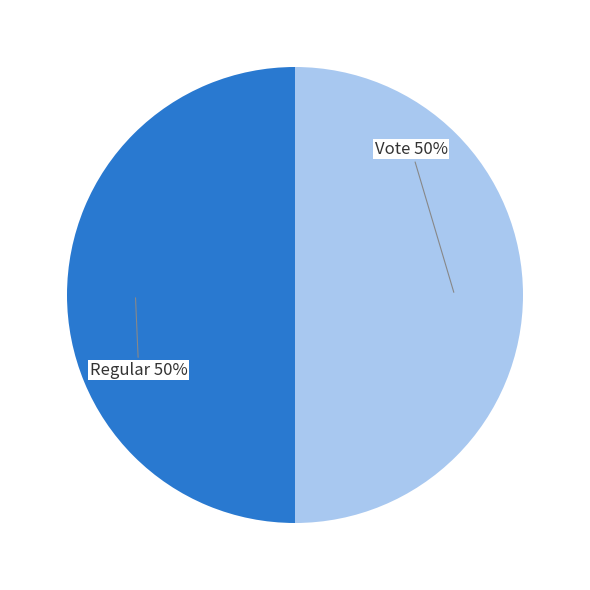

Count the number of slices in the pie.

2